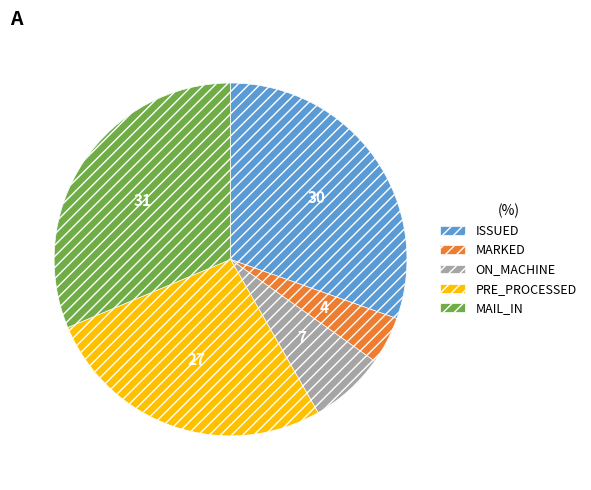

Is the sum of PRE_PROCESSED and MARKED greater than half?

No